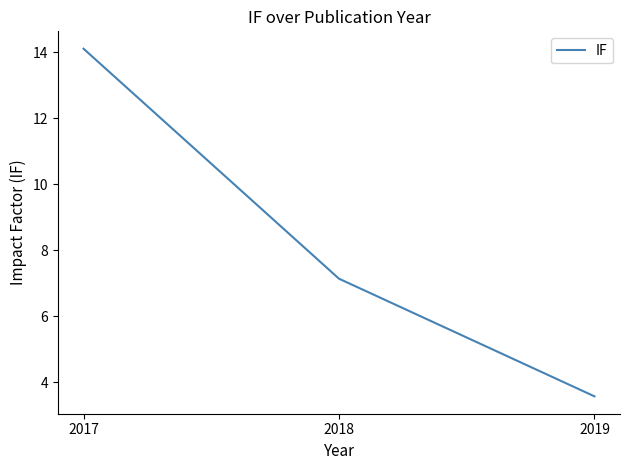

At which label is the value closest to 8?

2018